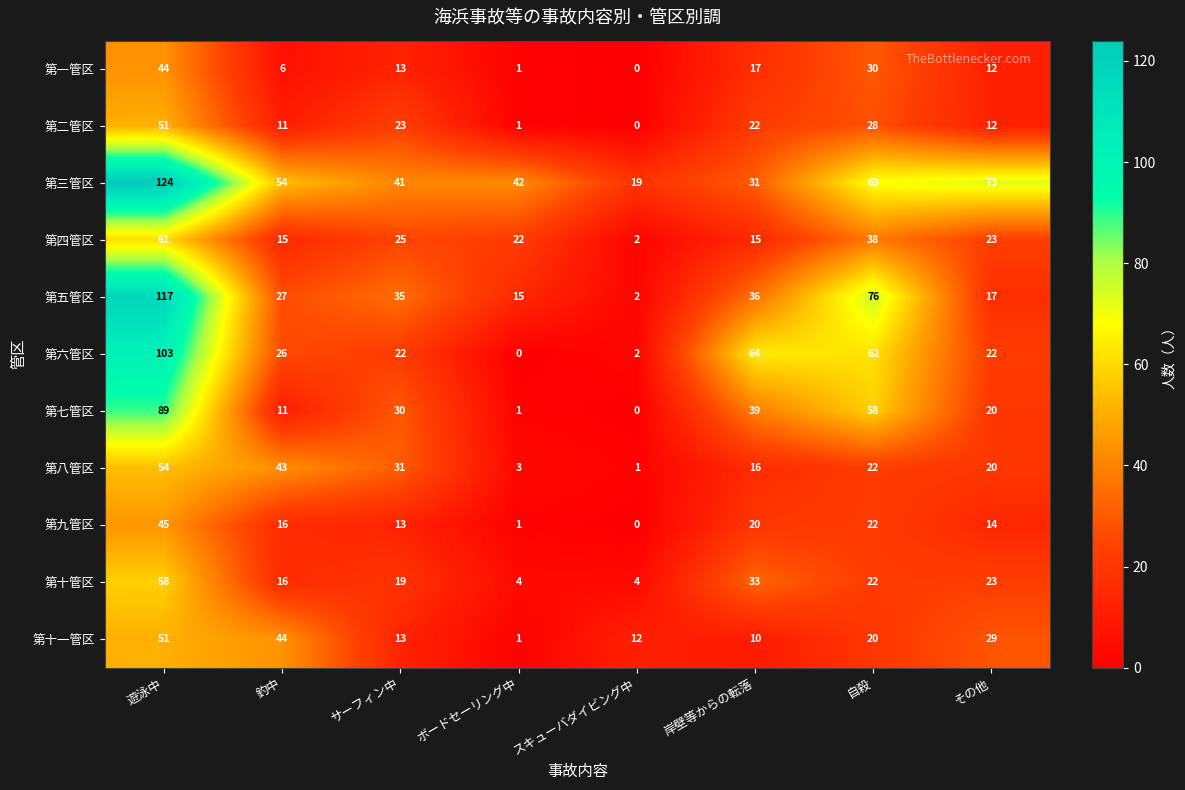

At which label does 第二管区 first exceed 22?

遊泳中